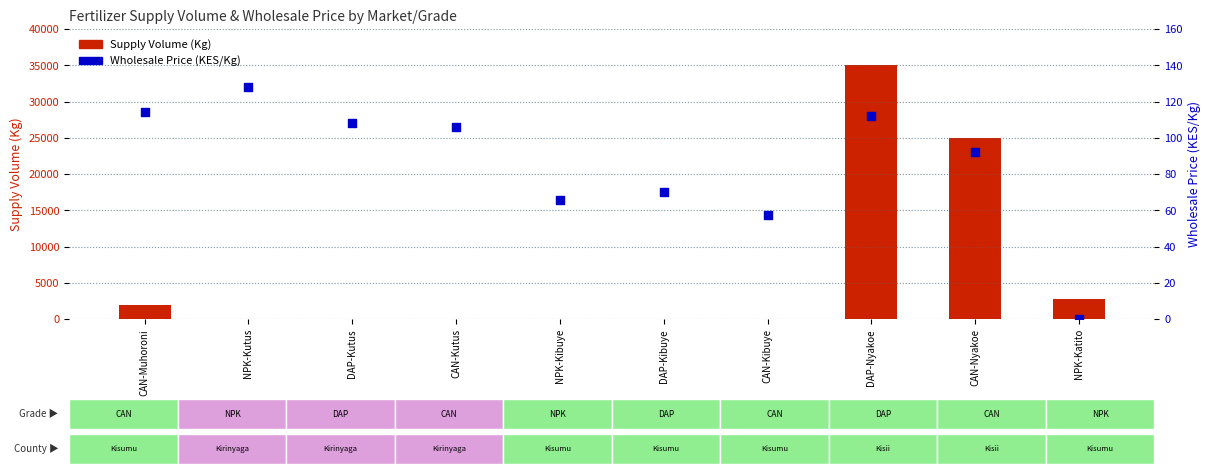

Which series has the largest total across all categories?

Supply Volume